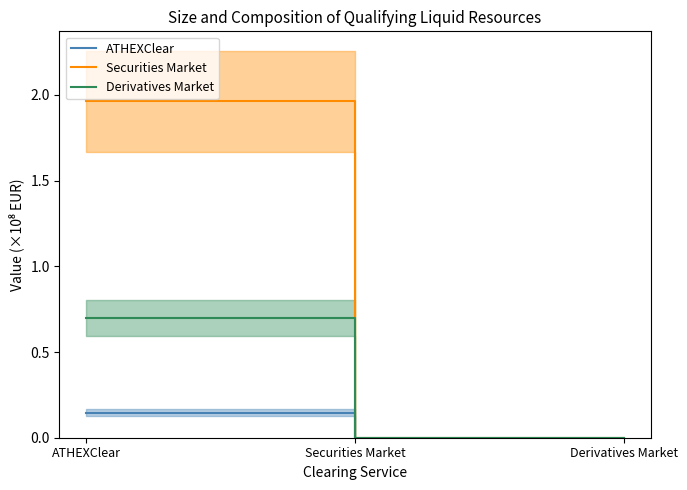

At how many categories does at least one series exceed 0?

2